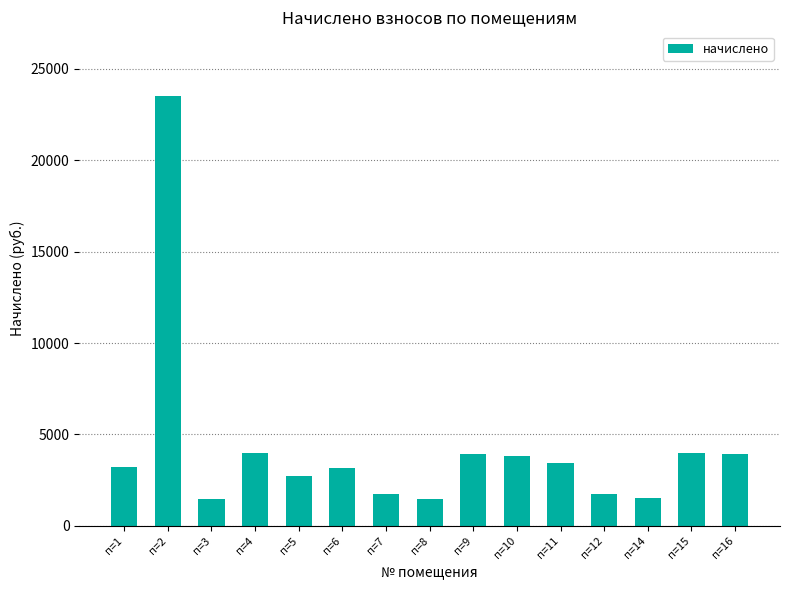

Which category has the highest value across all series?

п=2